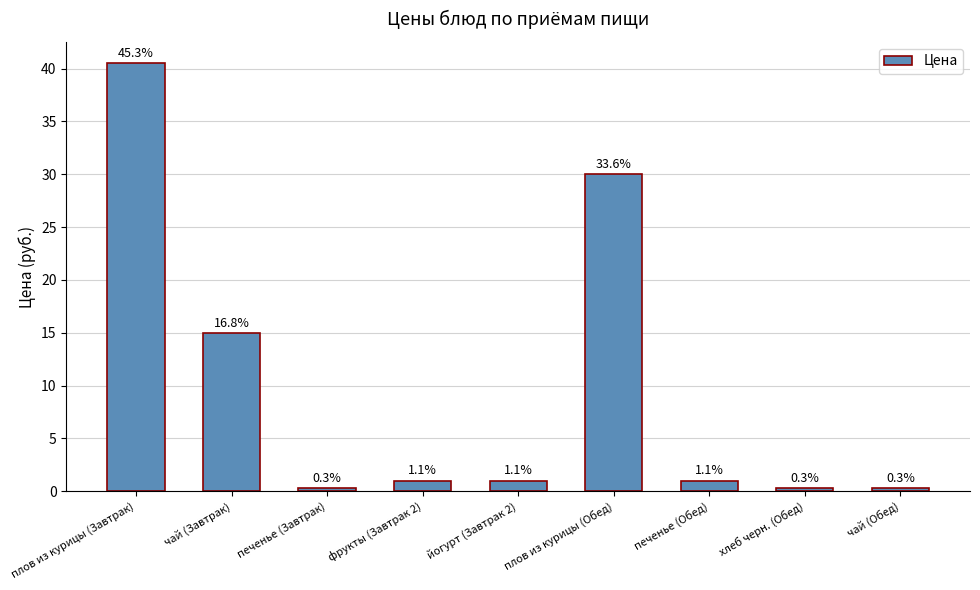

What is the sum of the values at чай (Завтрак) and фрукты (Завтрак 2)?

16.0